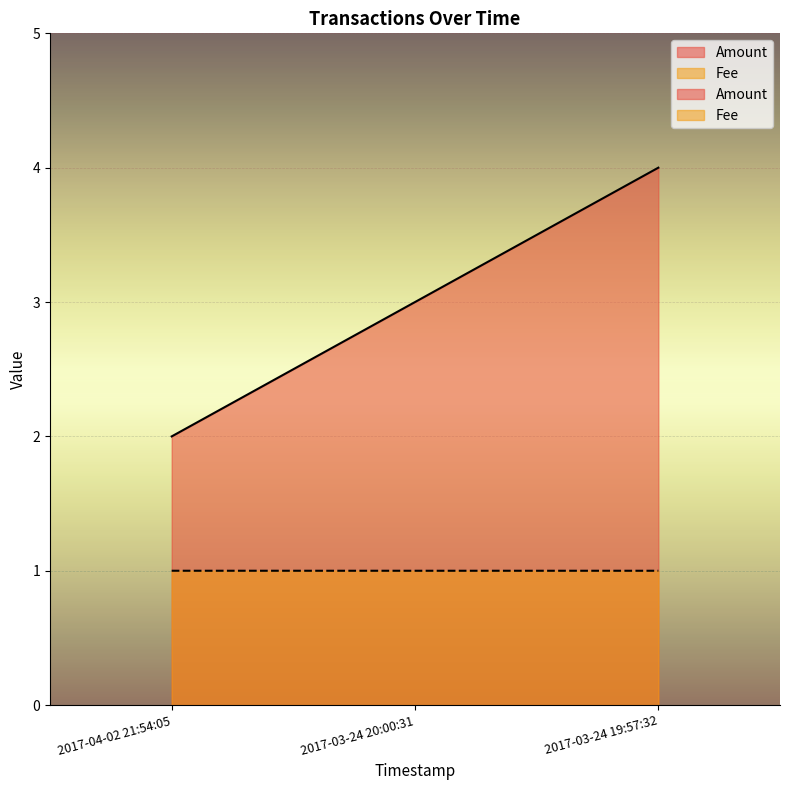

Between 2017-04-02 21:54:05 and 2017-03-24 19:57:32, which series saw the biggest shift?

Amount